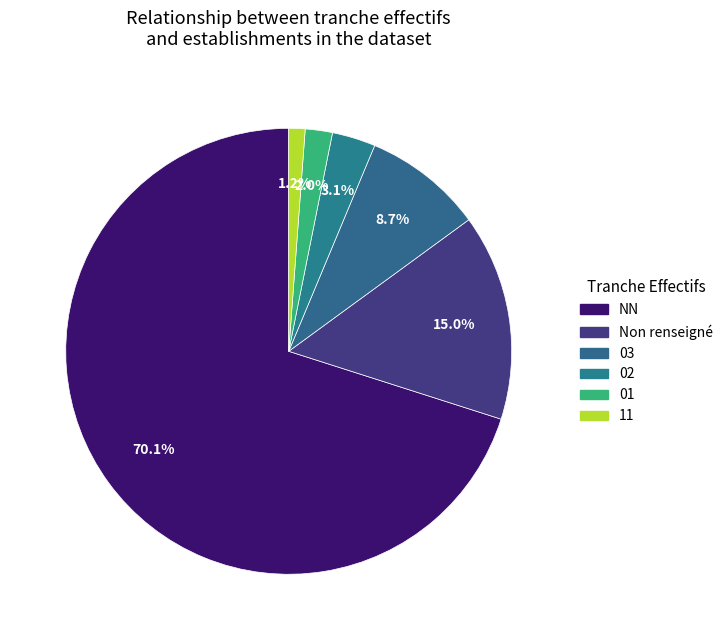

Which category has the biggest portion of the pie?

NN